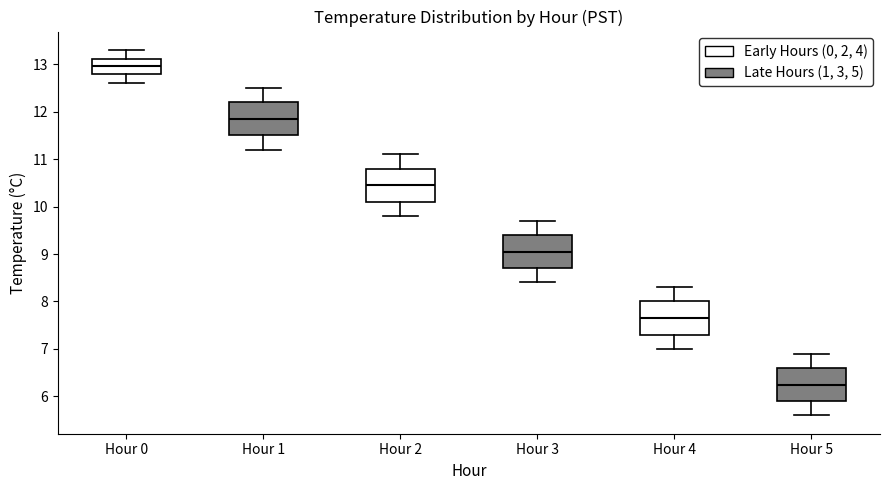

Reading left to right, transcribe this box plot: for each box, give where its median line is, the range the box spans, and where its two whiskers end, as read against the y-axis. The values are not printed on the chart, so give them approximately, as read against the axis.

Hour 0: median 13.0, box 12.8 to 13.1, whiskers 12.6 to 13.3
Hour 1: median 11.9, box 11.5 to 12.2, whiskers 11.2 to 12.5
Hour 2: median 10.5, box 10.1 to 10.8, whiskers 9.8 to 11.1
Hour 3: median 9.1, box 8.7 to 9.4, whiskers 8.4 to 9.7
Hour 4: median 7.7, box 7.3 to 8.0, whiskers 7.0 to 8.3
Hour 5: median 6.3, box 5.9 to 6.6, whiskers 5.6 to 6.9